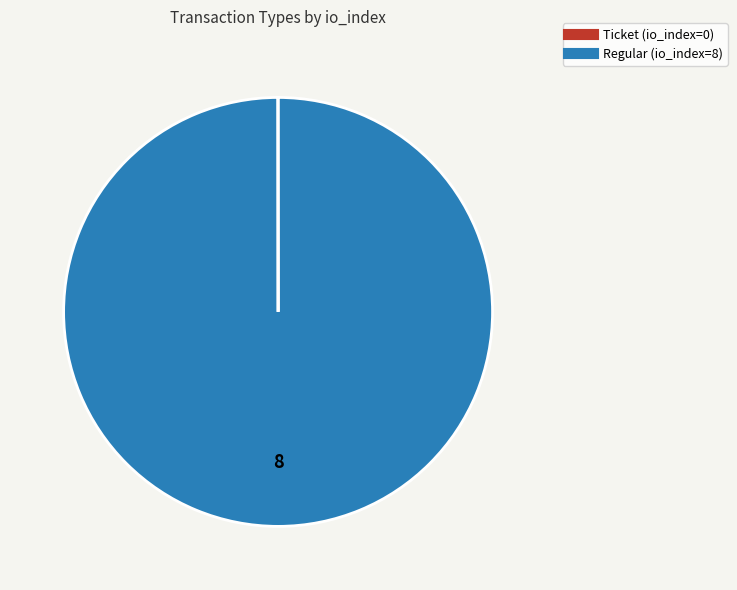

Is it true that Regular is 89% of the pie?

False